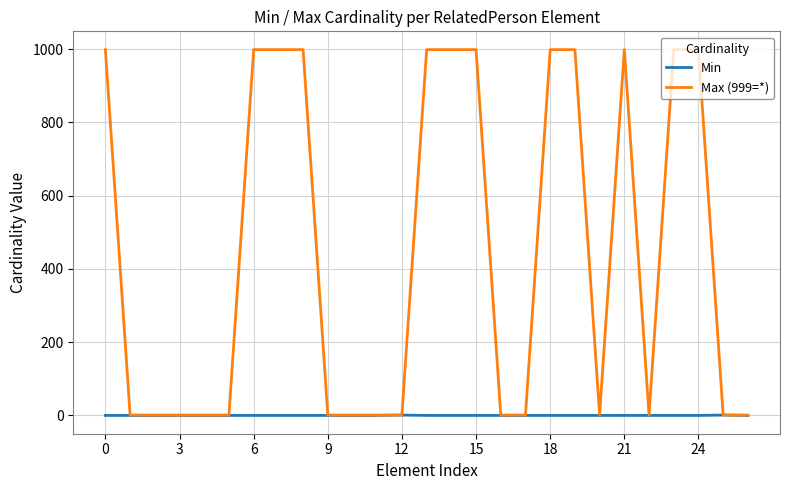

List the series in order of their overall mean, lowest first.

Min, Max (999=*)